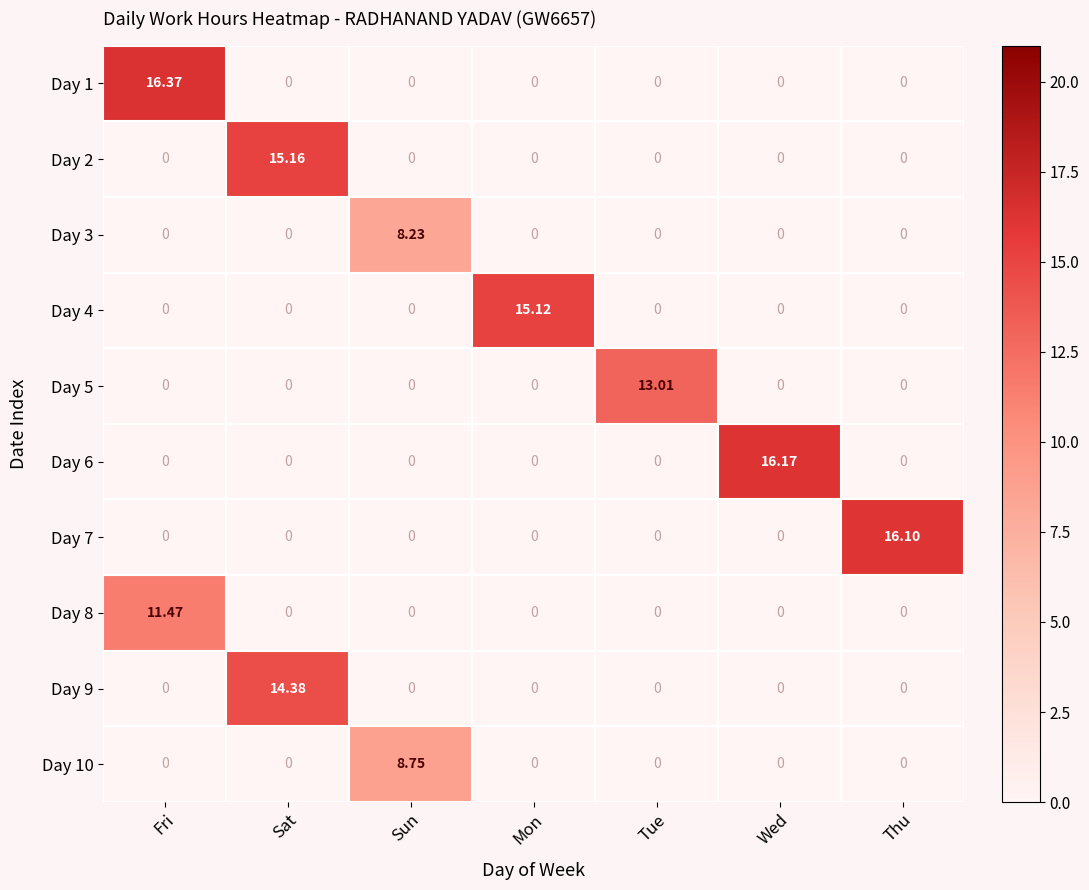

At which category is the sum across all series the highest?

Sat